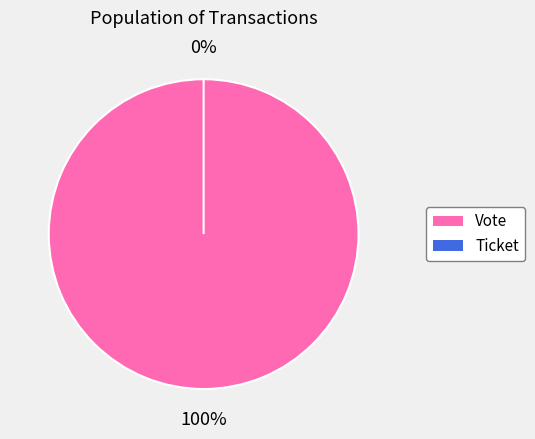

How many segments does this pie chart have?

2